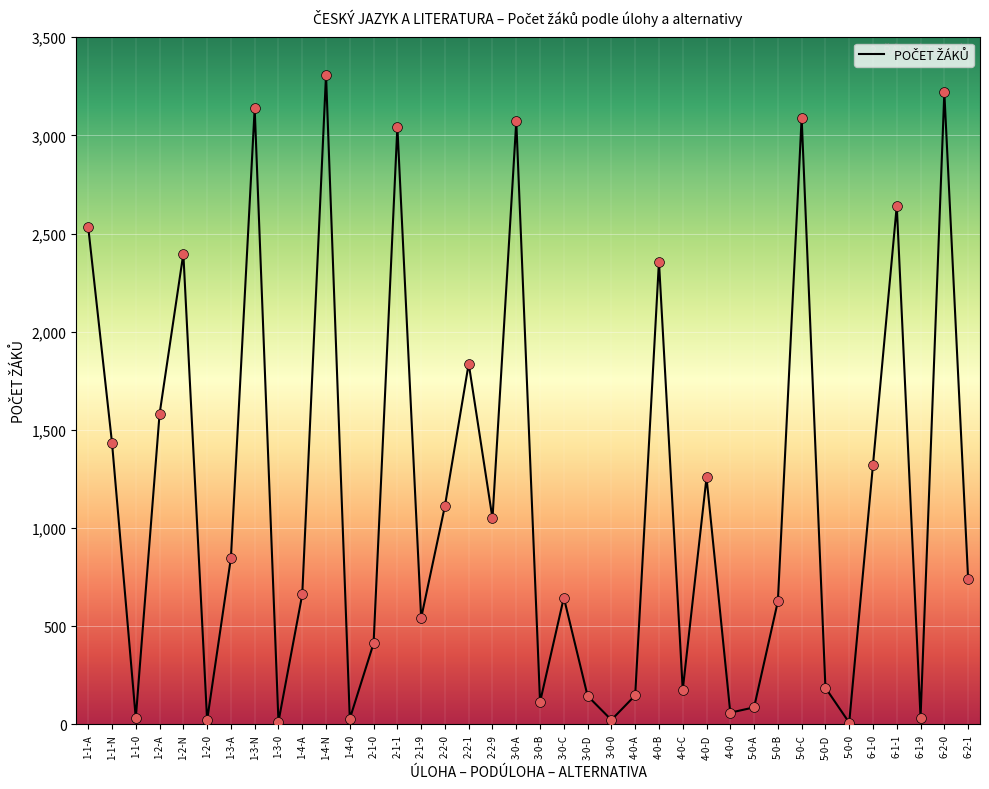

What is the change in value from 1-2-0 to 3-0-0?

+2